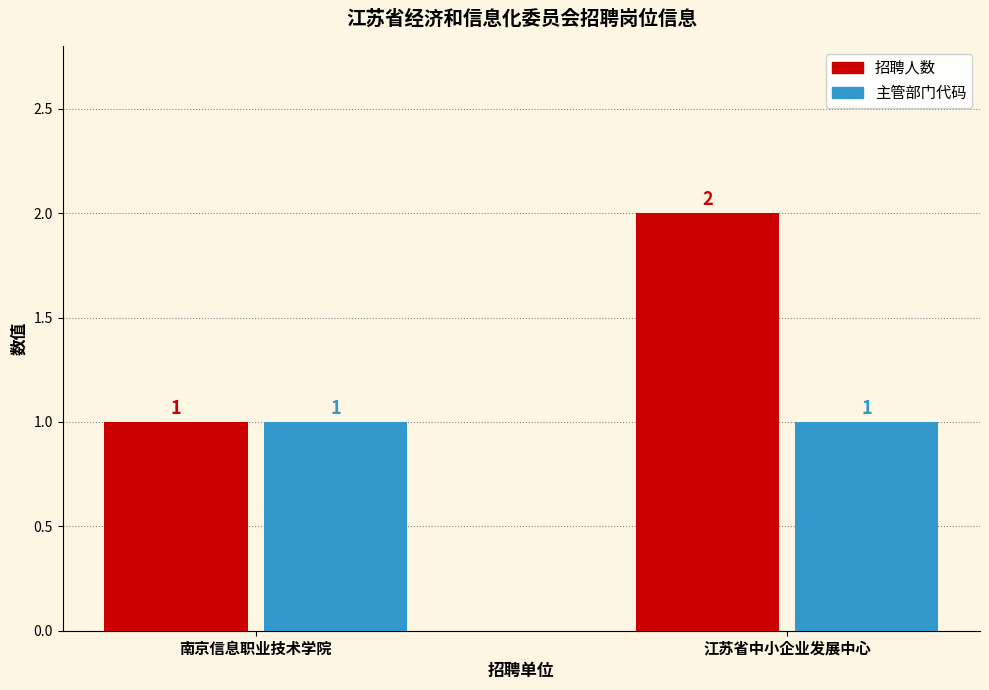

Between 南京信息职业技术学院 and 江苏省中小企业发展中心, which series saw the biggest shift?

招聘人数